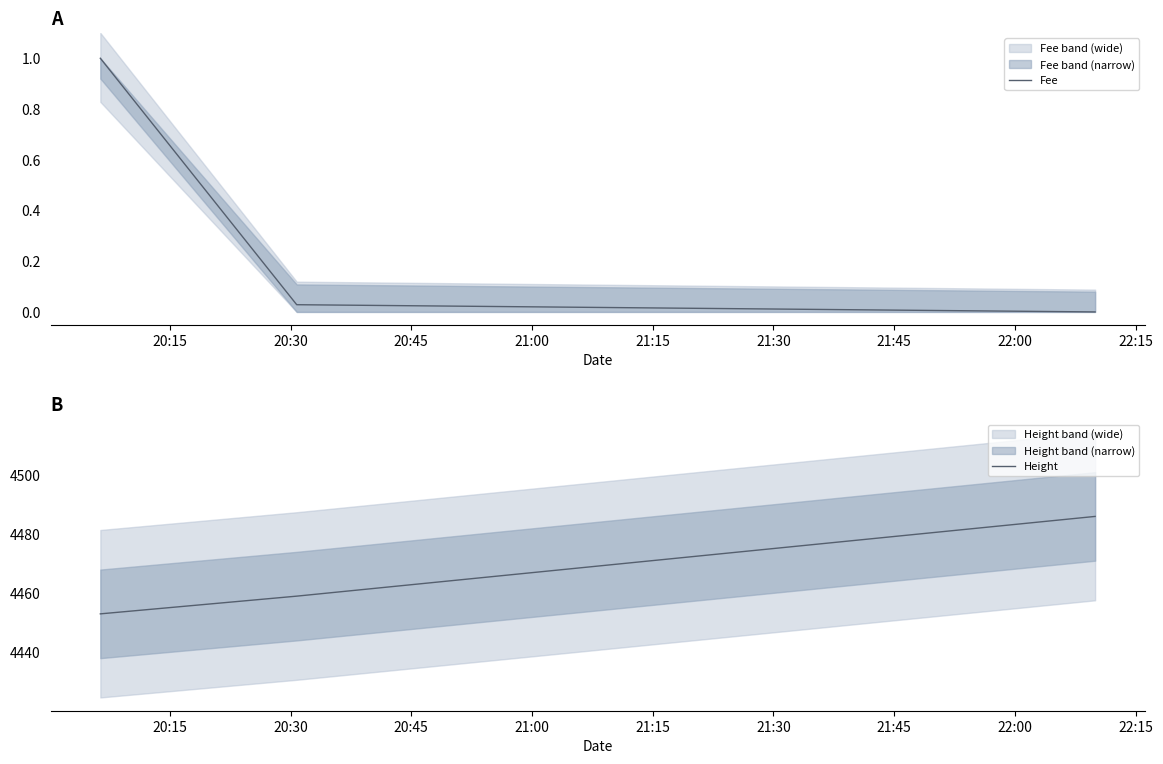

How many categories are shown in the chart?

3